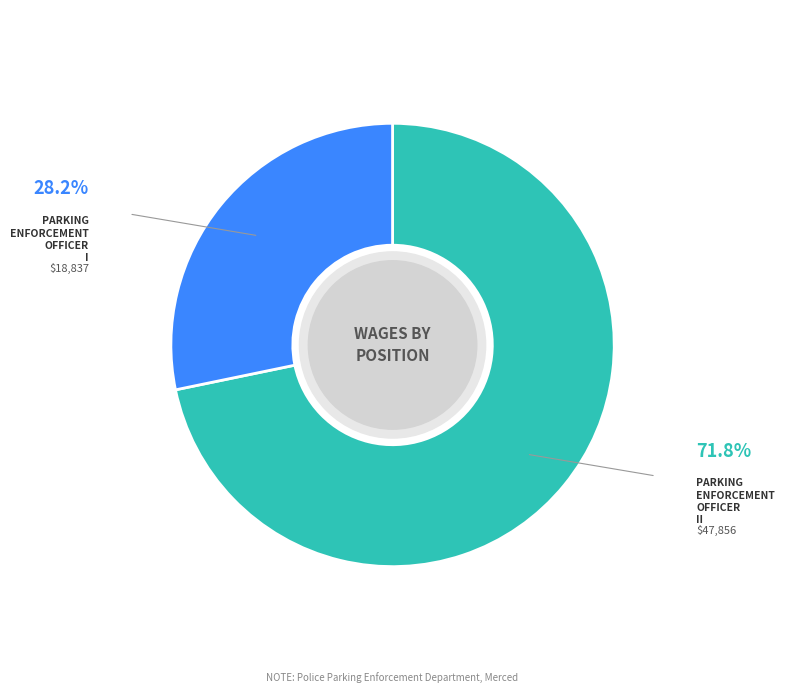

Does any single category account for the majority?

Yes